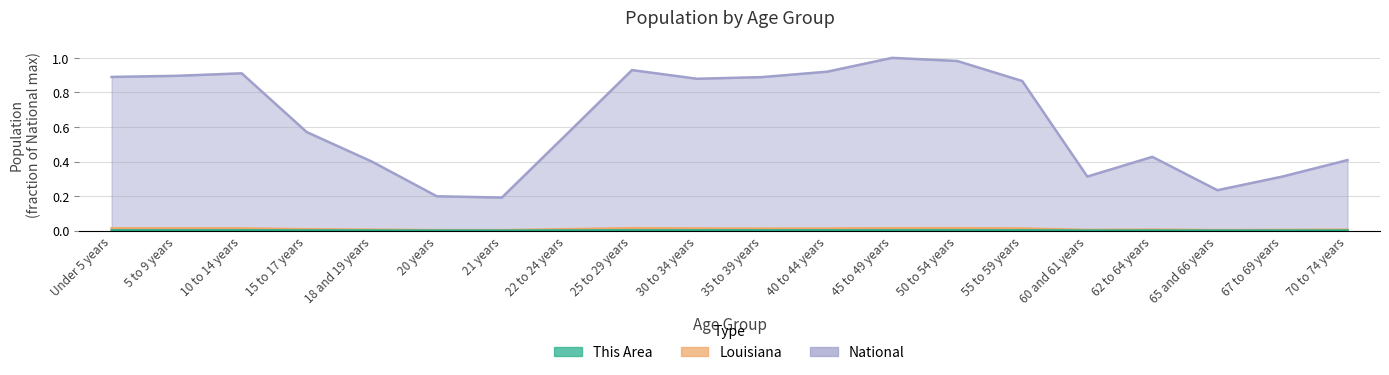

What is the label of the 6th point from the left?

20 years